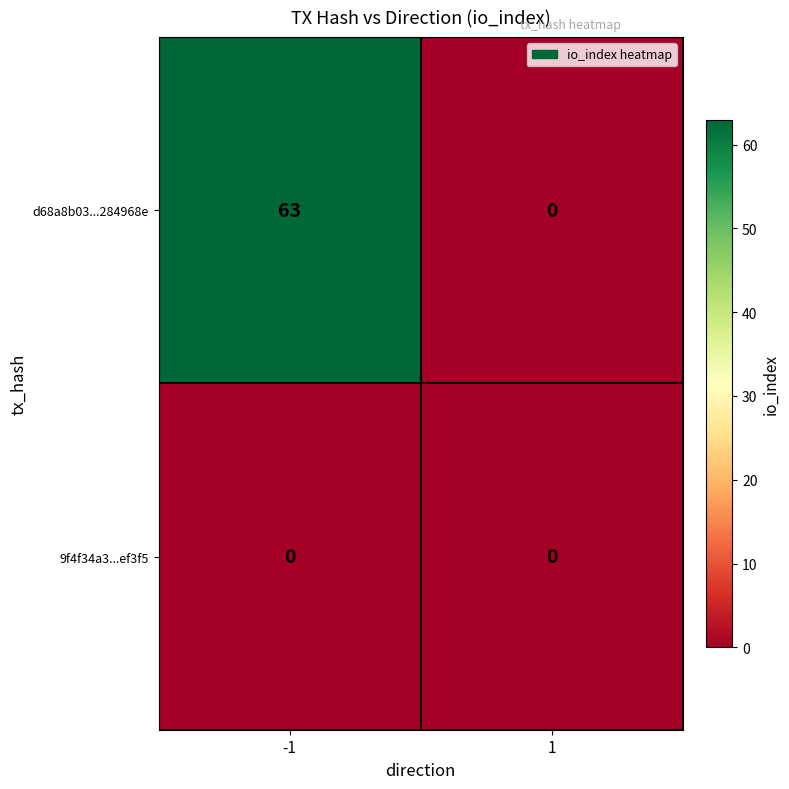

Reading left to right, extract all data points from this chart.

d68a8b03...284968e: 63	0
9f4f34a3...ef3f5: 0	0